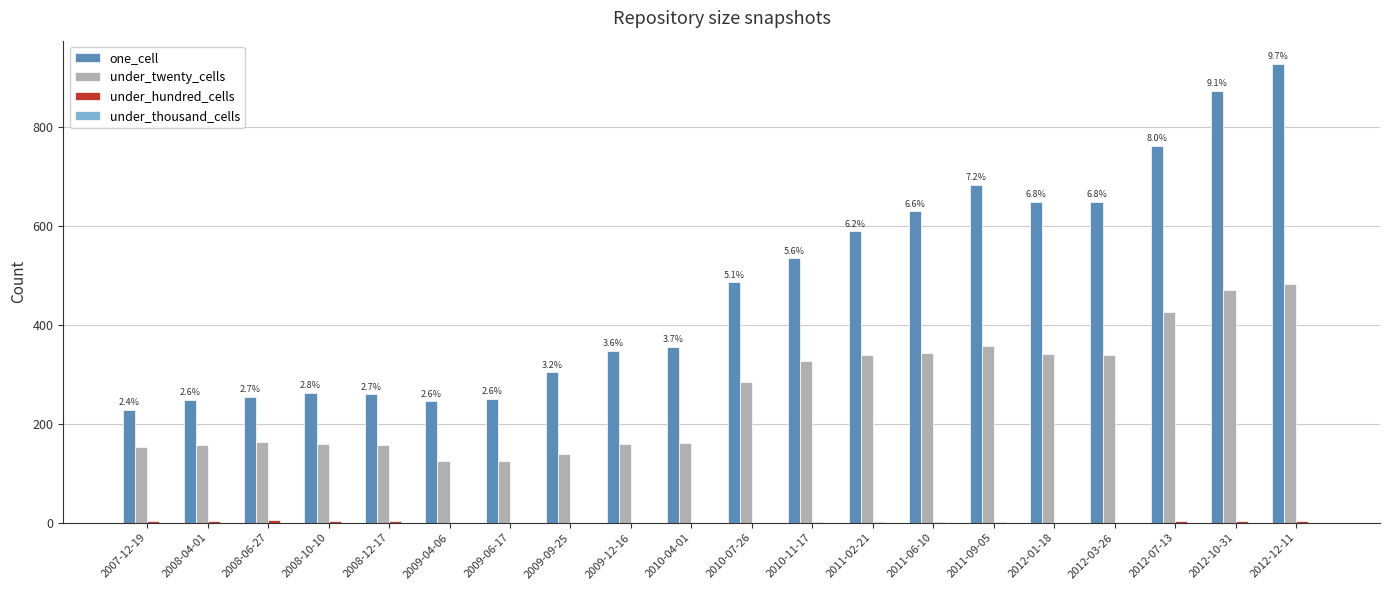

Which category has the highest value across all series?

2012-12-11